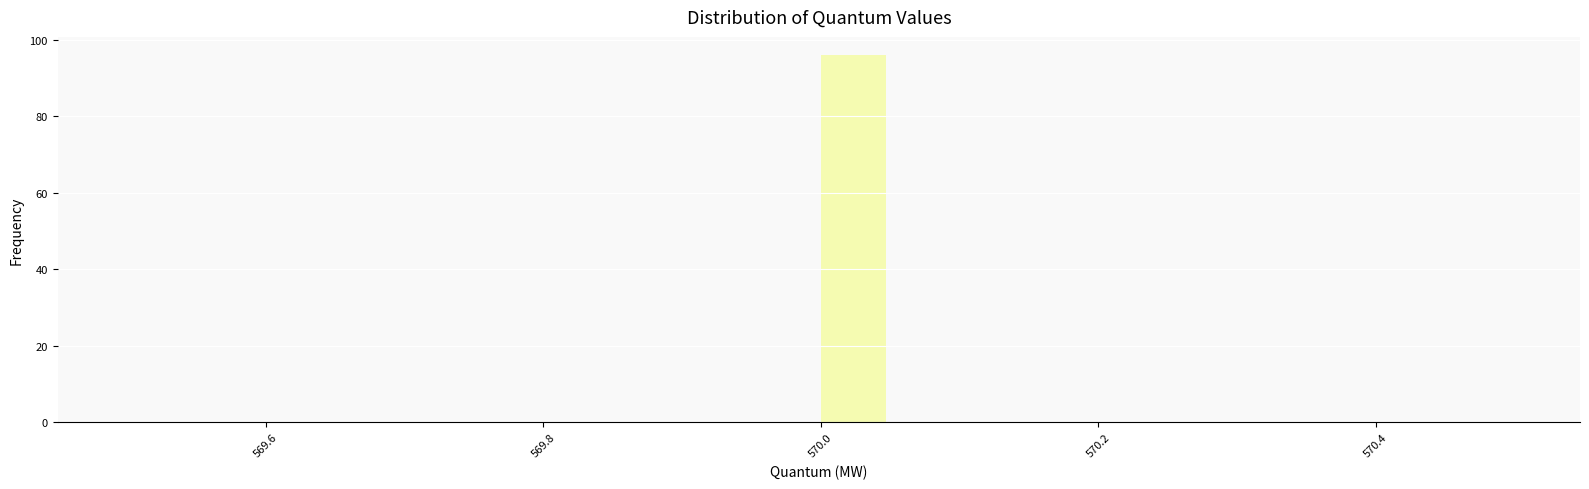

Read against the x-axis, roughly where is the centre of the tallest bar?

570.02